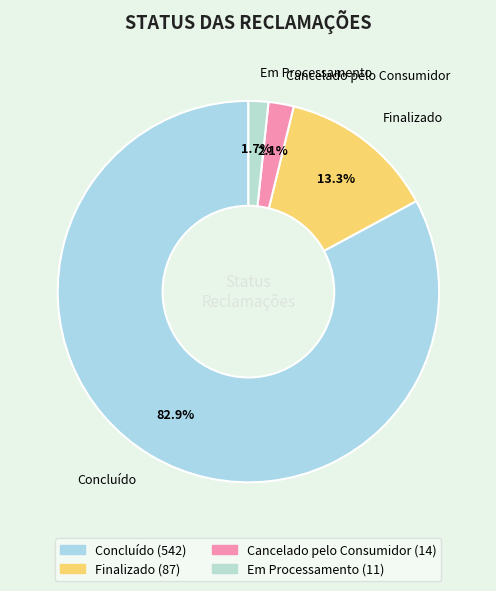

Between Concluído and Cancelado pelo Consumidor, which is larger?

Concluído